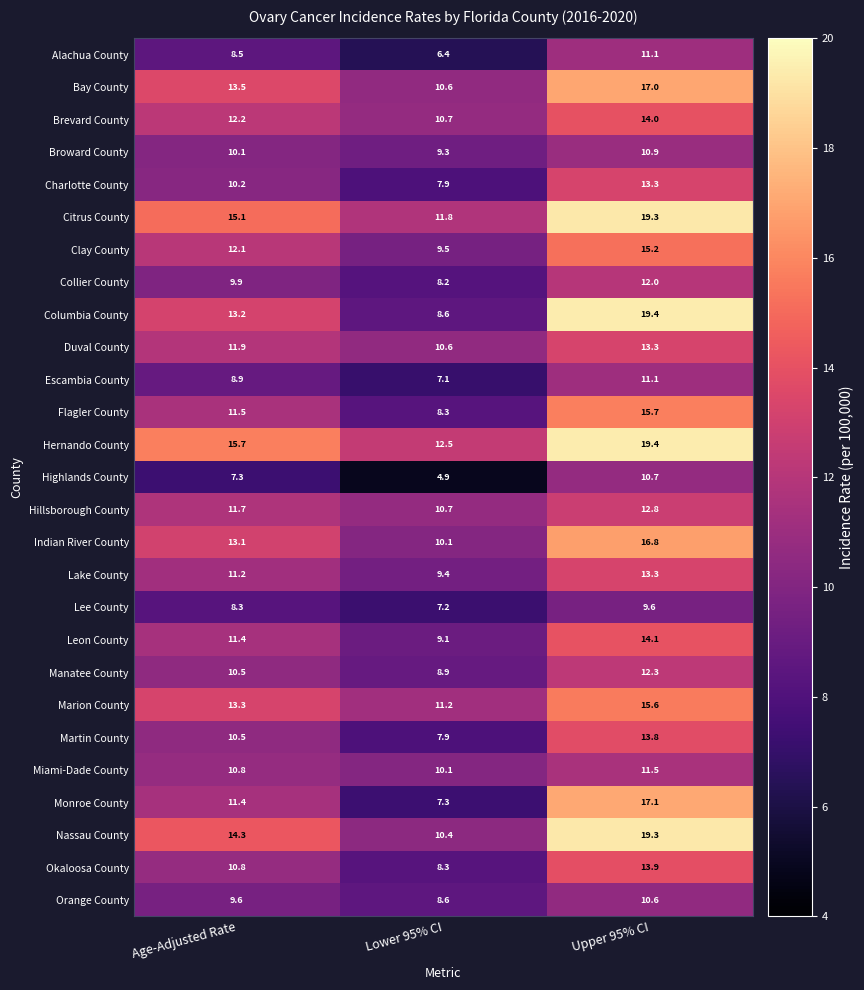

Between Age-Adjusted Rate and Lower 95% CI, which series saw the biggest shift?

Columbia County